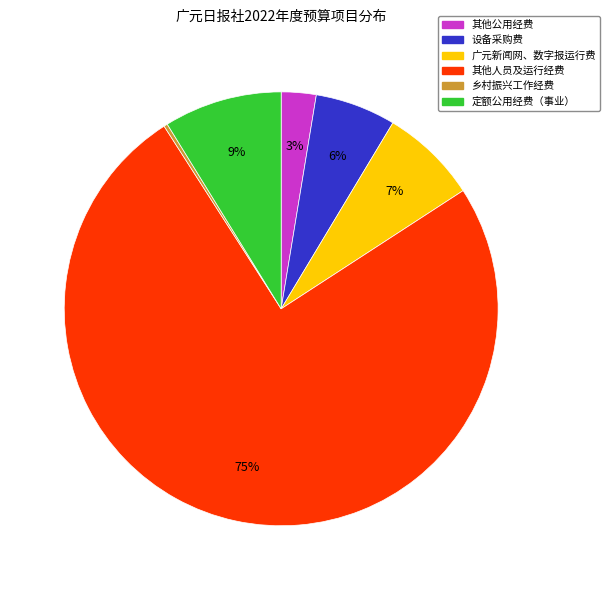

To the nearest percent, what is the average slice percentage?

17%